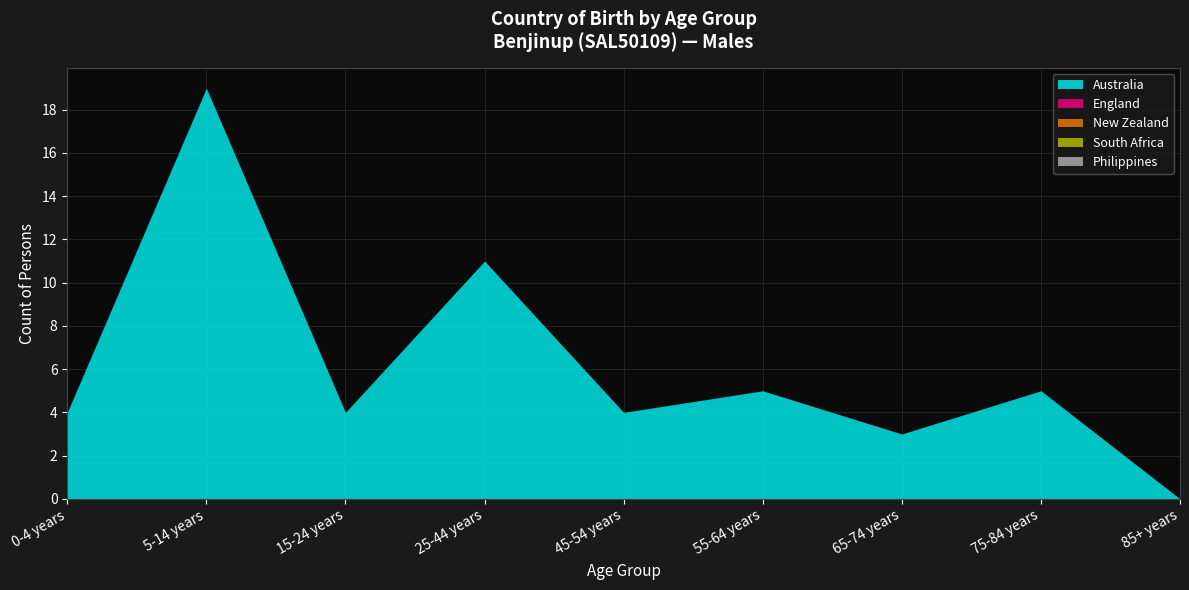

What is the label of the 8th point from the left?

75-84 years